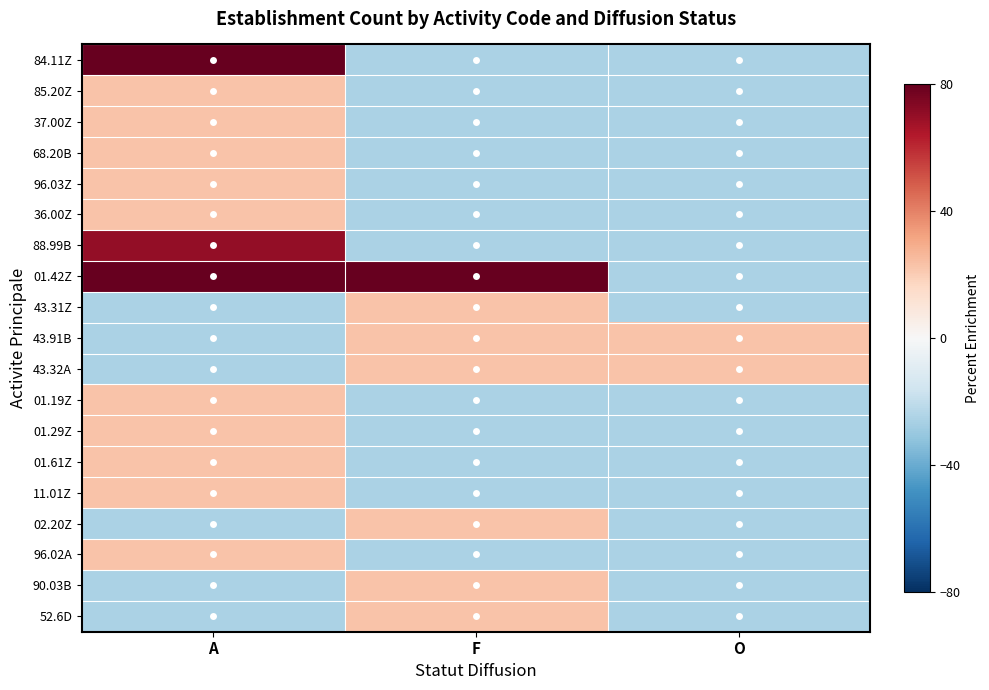

How many distinct data groups are displayed?

19